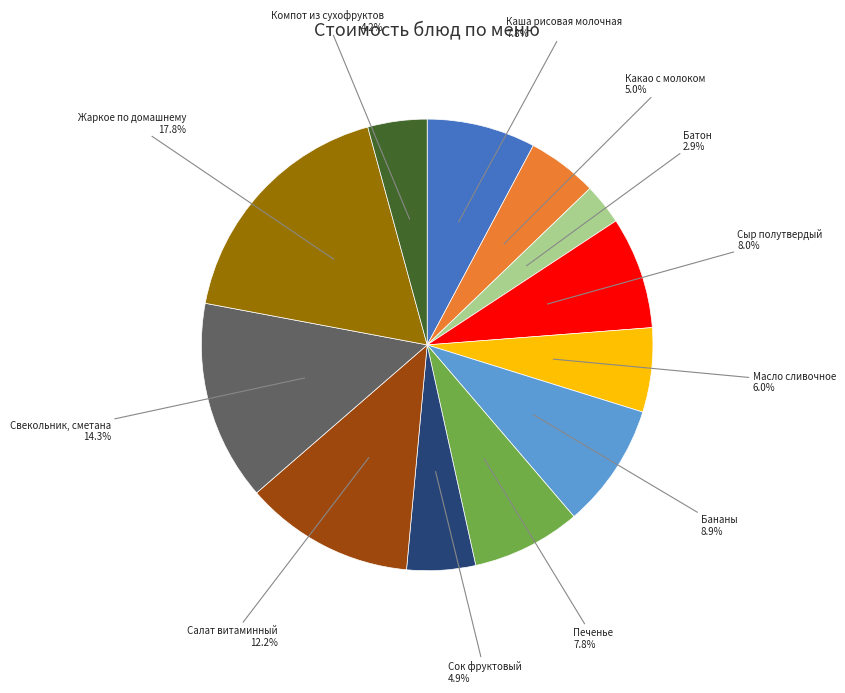

Is there any slice that represents more than half of the pie?

No